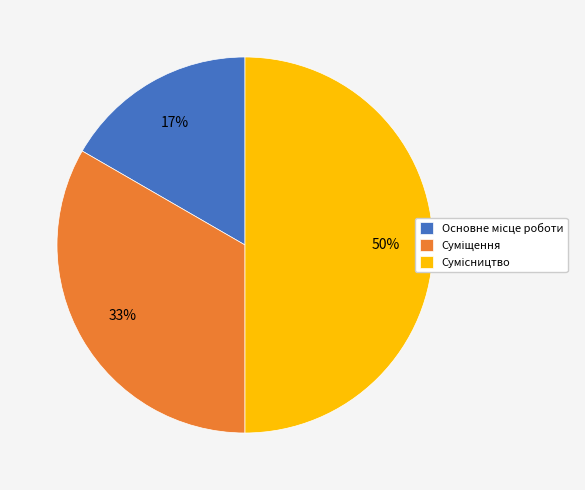

To the nearest percent, what is the difference between the largest and smallest slice percentages?

33%